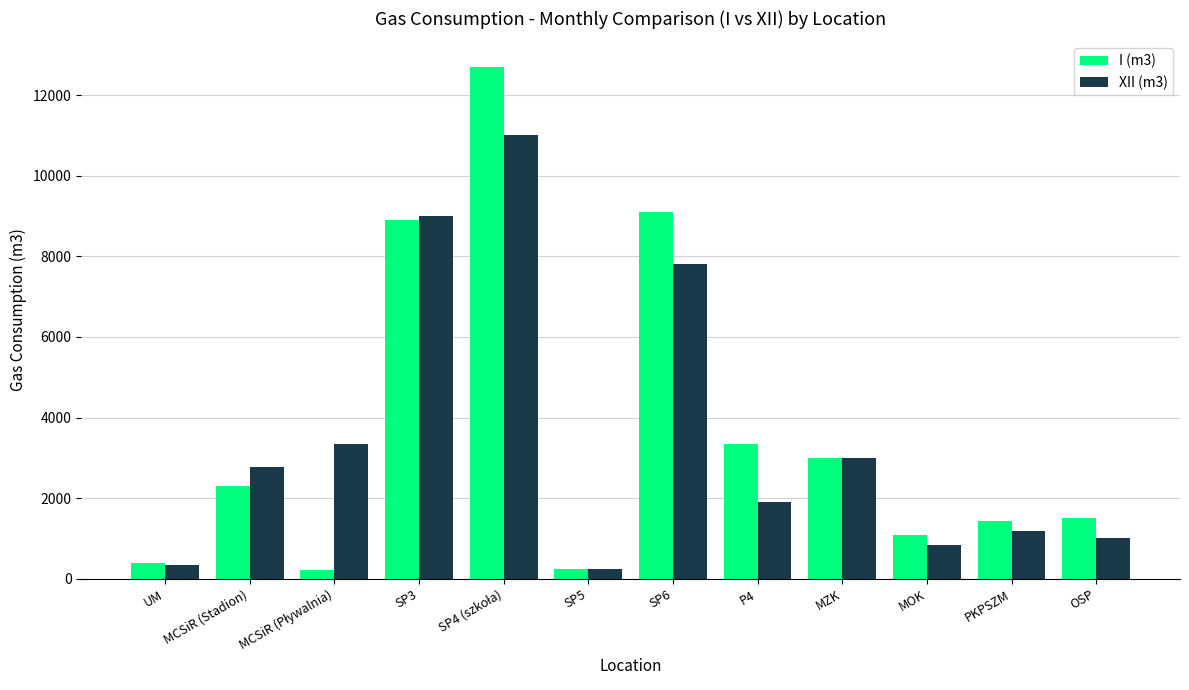

What is the label of the 10th bar from the left?

MOK